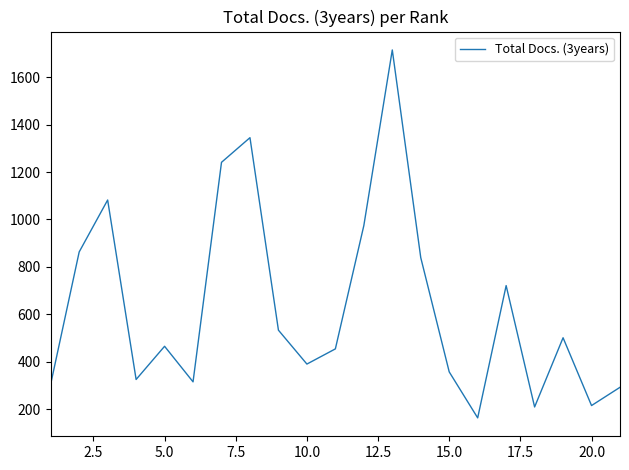

What is the minimum value shown in the chart?

163